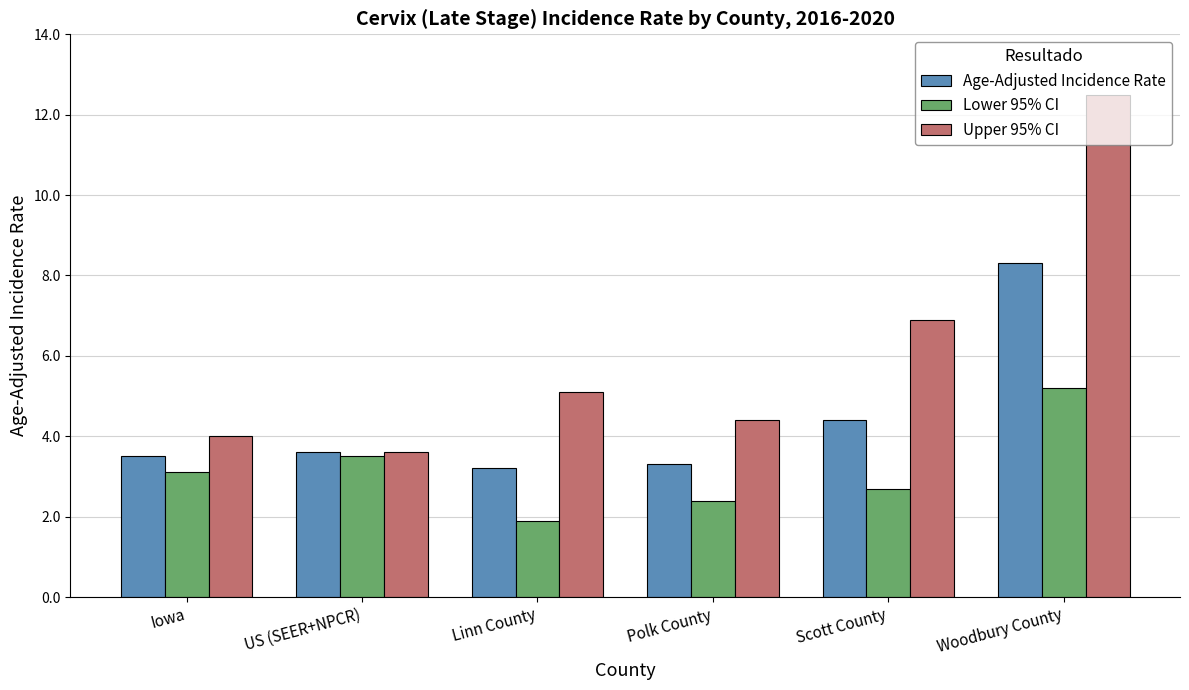

Are the bars grouped side by side (vs. stacked)?

Yes